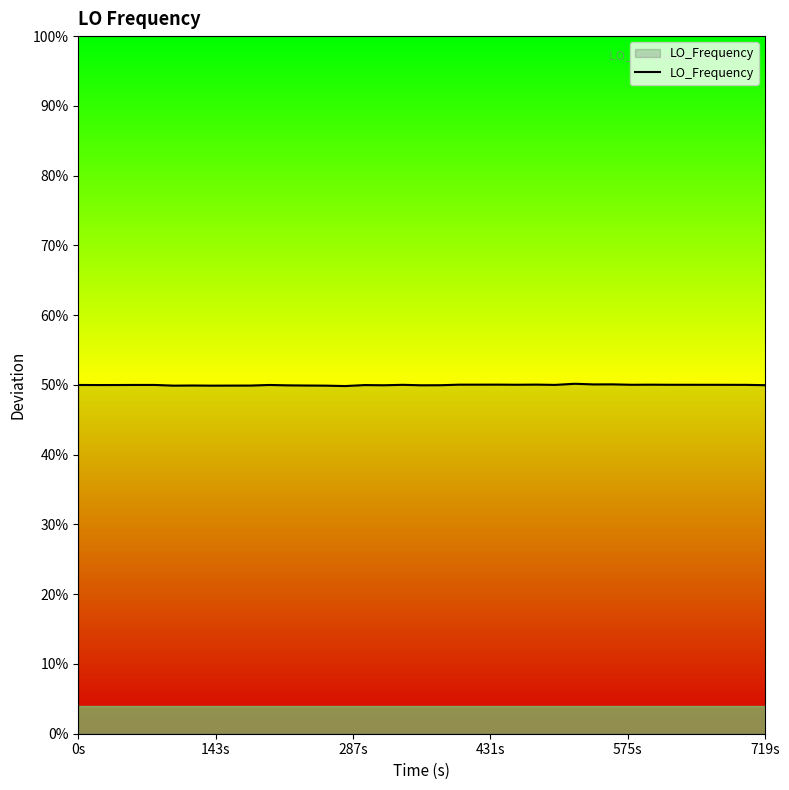

Where is the first local minimum?

143s